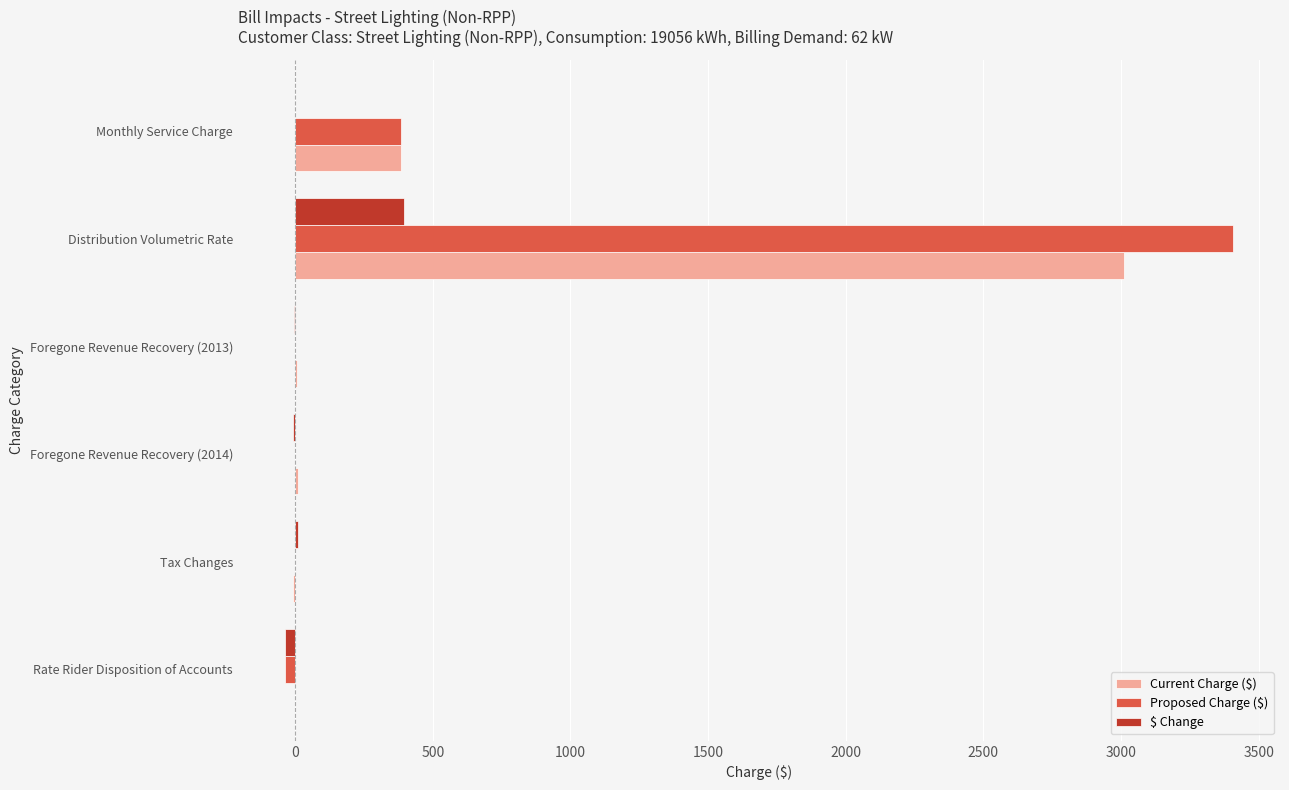

What are all the series names shown in the legend?

Current Charge ($), Proposed Charge ($), $ Change